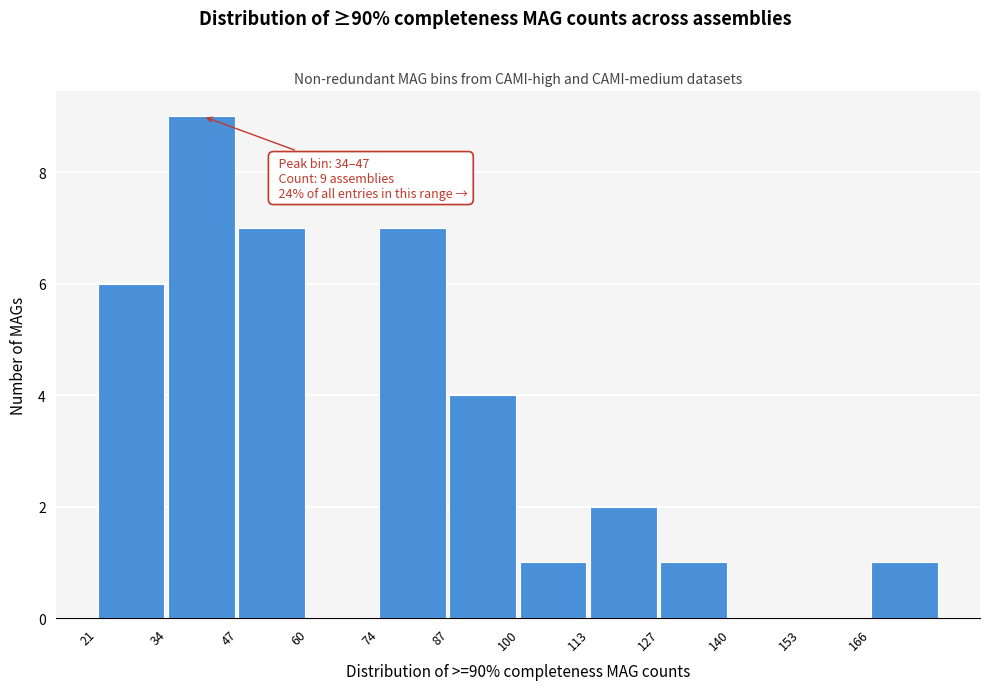

Which range on the x-axis has the tallest bar?

34 to 48